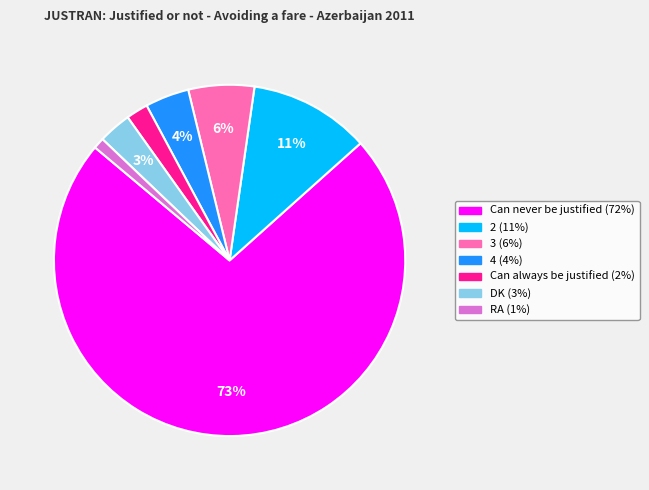

Is it true that Can always be justified is 2% of the pie?

True